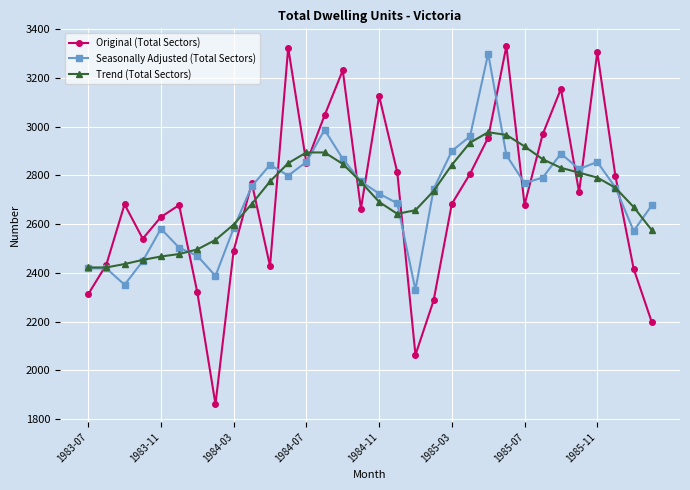

What is the minimum value for Trend (Total Sectors)?

2422